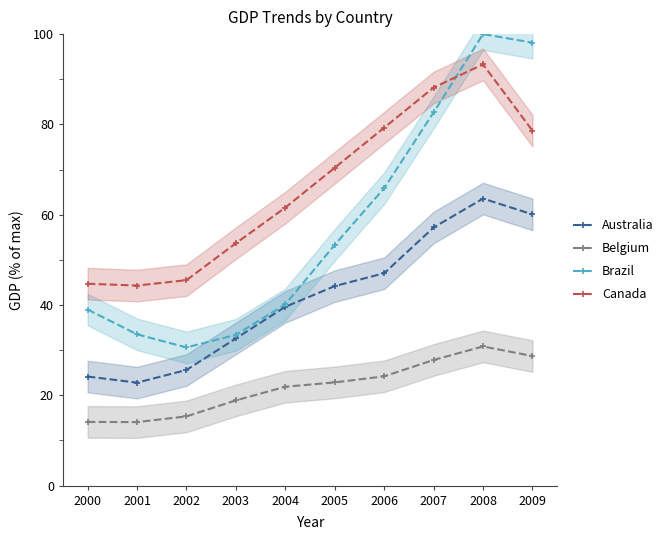

Rank the series by their average value, from lowest to highest.

Belgium, Australia, Brazil, Canada